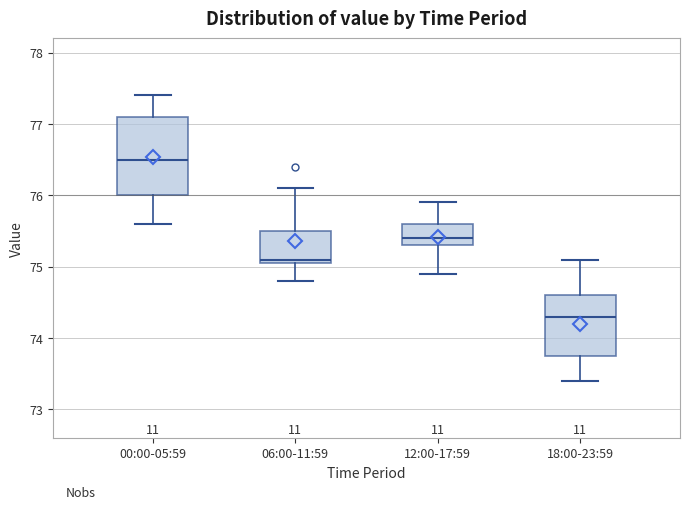

Which box's median line is the lowest?

18:00-23:59